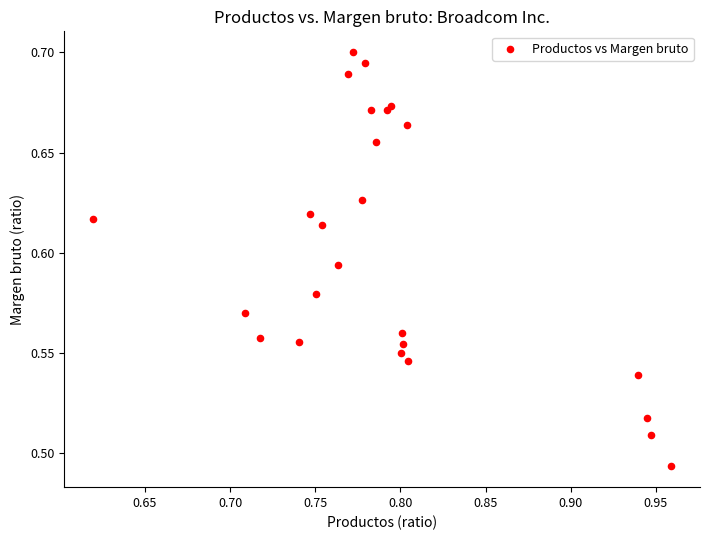

What is the range of X values (max minus min)?

0.3